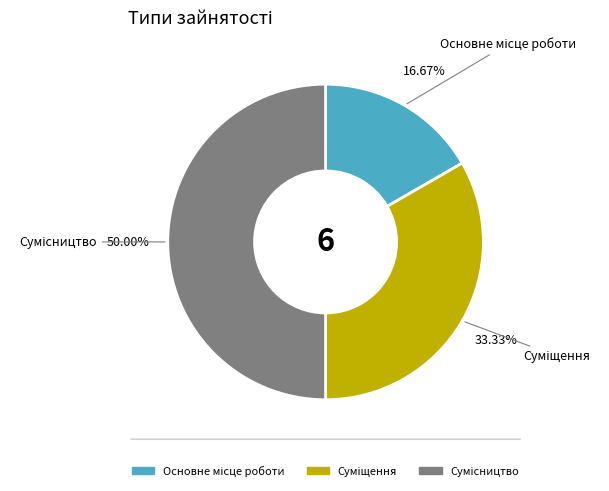

To the nearest percent, what is the difference between the Сумісництво and Основне місце роботи slice percentages?

33%